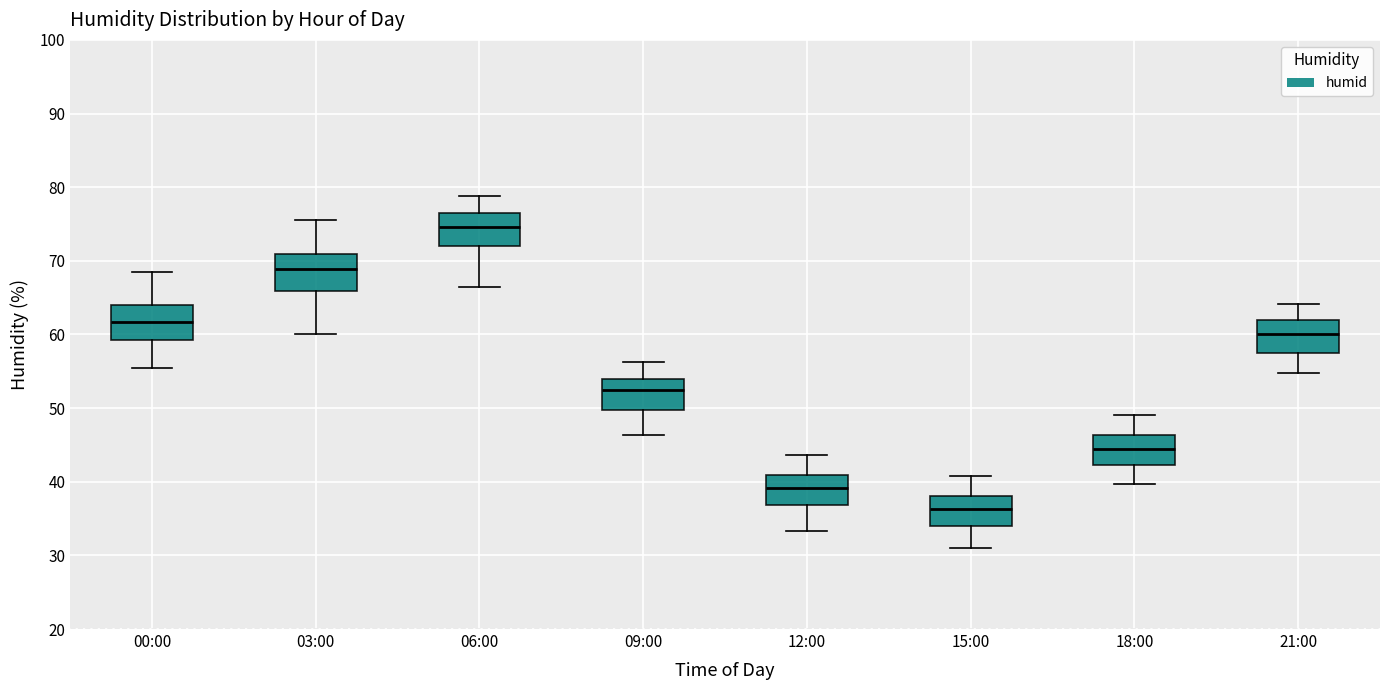

Which box has the lowest median line?

15:00